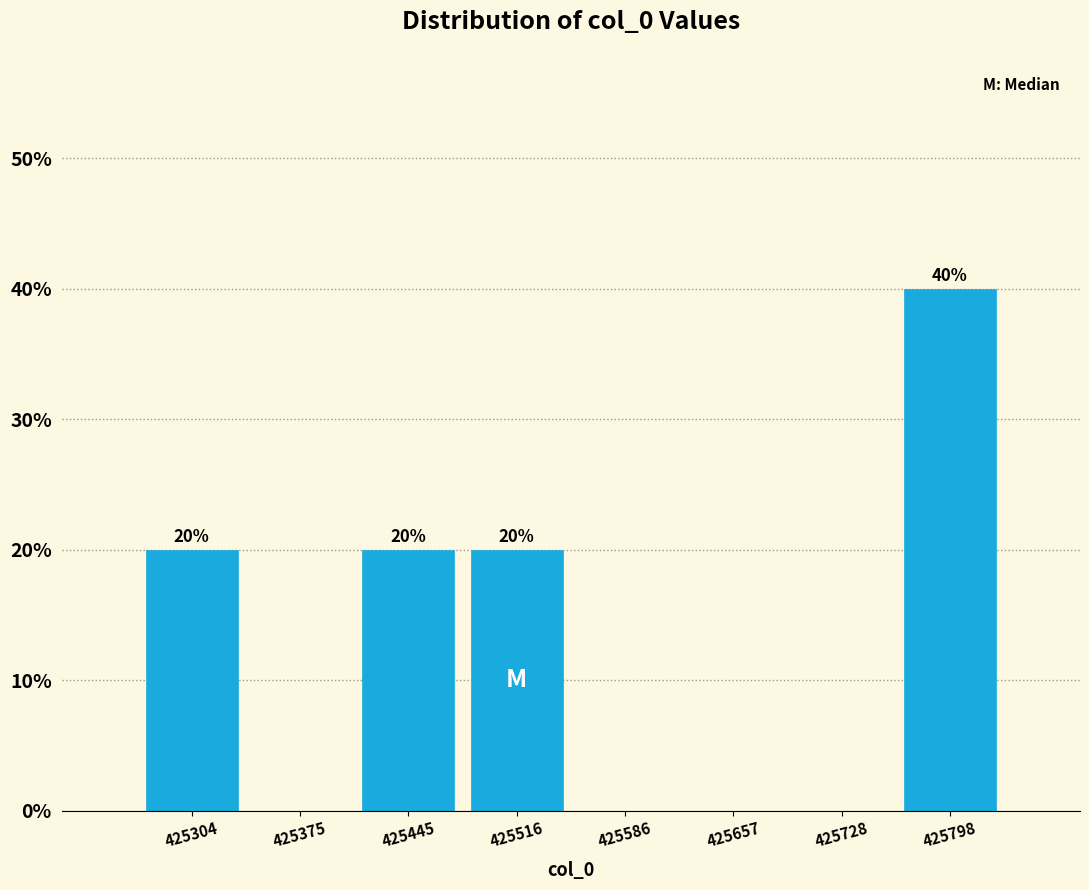

Over which range of the x-axis is the bar tallest?

425760 to 425830